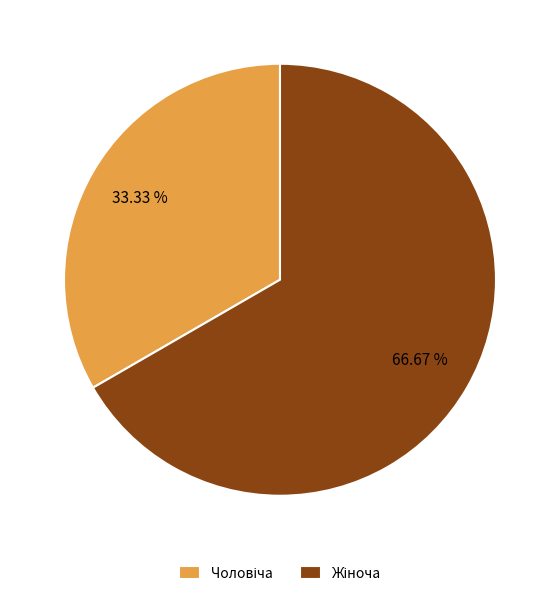

Does any single category account for the majority?

Yes